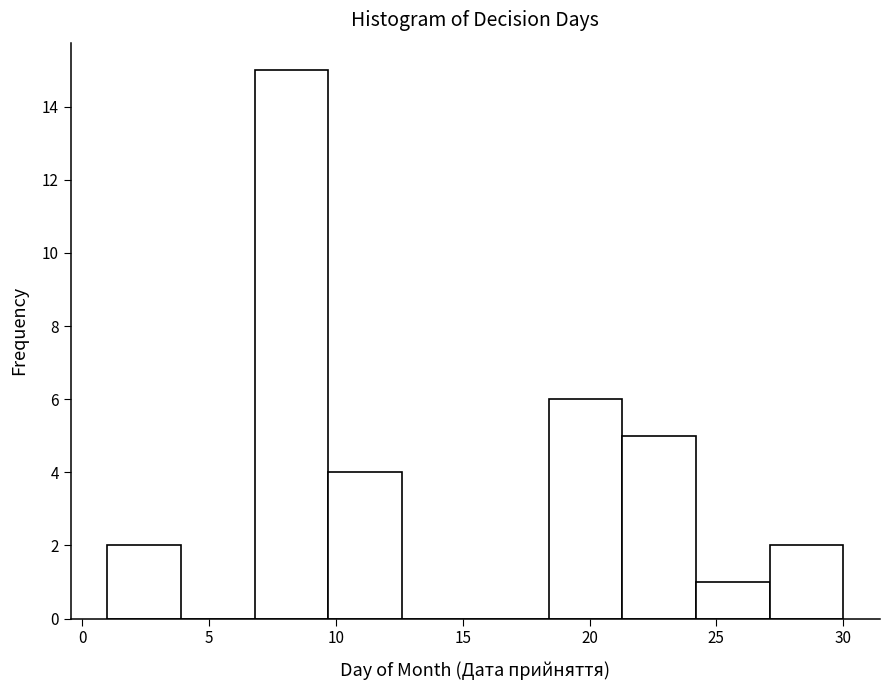

What is the height of the bar covering 6.8 to 9.7 on the x-axis? Neither the bar edges nor the heights are printed on the chart, so give them approximately, as read against the axes.

15